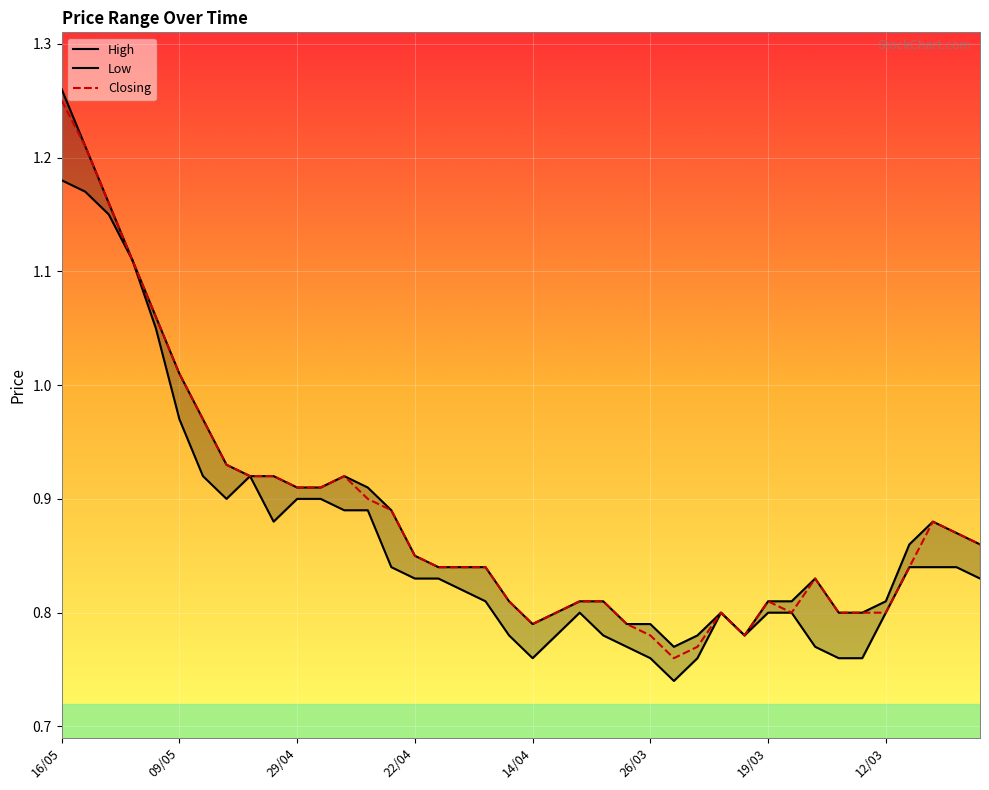

At which category does the chart reach its peak across all series?

16/05